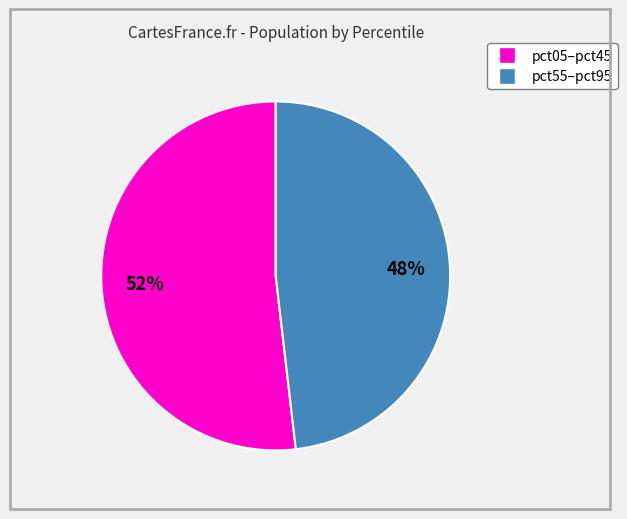

How many segments does this pie chart have?

2